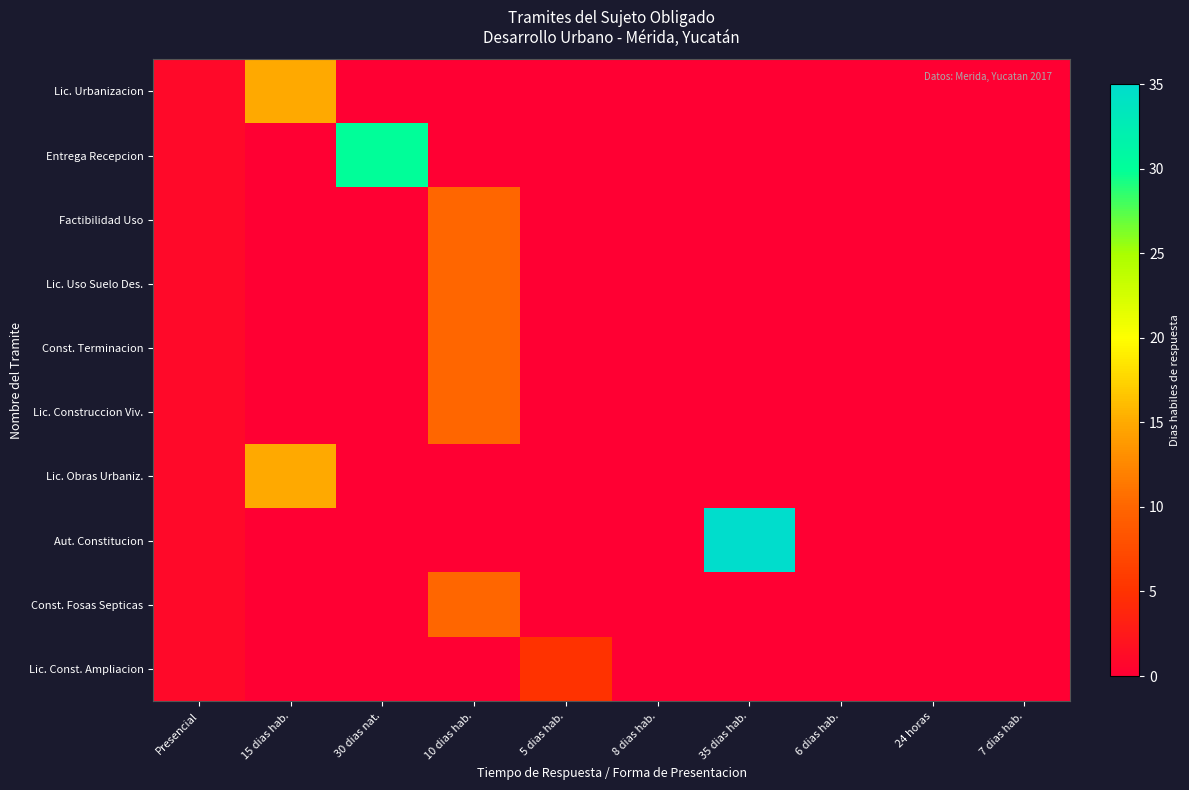

Reading right to left, extract all data points from this chart.

Lic. Urbanizacion: 7 dias hab.=0	24 horas=0	6 dias hab.=0	35 dias hab.=0	8 dias hab.=0	5 dias hab.=0	10 dias hab.=0	30 dias nat.=0	15 dias hab.=15	Presencial=1
Entrega Recepcion: 7 dias hab.=0	24 horas=0	6 dias hab.=0	35 dias hab.=0	8 dias hab.=0	5 dias hab.=0	10 dias hab.=0	30 dias nat.=30	15 dias hab.=0	Presencial=1
Factibilidad Uso: 7 dias hab.=0	24 horas=0	6 dias hab.=0	35 dias hab.=0	8 dias hab.=0	5 dias hab.=0	10 dias hab.=10	30 dias nat.=0	15 dias hab.=0	Presencial=1
Lic. Uso Suelo Des.: 7 dias hab.=0	24 horas=0	6 dias hab.=0	35 dias hab.=0	8 dias hab.=0	5 dias hab.=0	10 dias hab.=10	30 dias nat.=0	15 dias hab.=0	Presencial=1
Const. Terminacion: 7 dias hab.=0	24 horas=0	6 dias hab.=0	35 dias hab.=0	8 dias hab.=0	5 dias hab.=0	10 dias hab.=10	30 dias nat.=0	15 dias hab.=0	Presencial=1
Lic. Construccion Viv.: 7 dias hab.=0	24 horas=0	6 dias hab.=0	35 dias hab.=0	8 dias hab.=0	5 dias hab.=0	10 dias hab.=10	30 dias nat.=0	15 dias hab.=0	Presencial=1
Lic. Obras Urbaniz.: 7 dias hab.=0	24 horas=0	6 dias hab.=0	35 dias hab.=0	8 dias hab.=0	5 dias hab.=0	10 dias hab.=0	30 dias nat.=0	15 dias hab.=15	Presencial=1
Aut. Constitucion: 7 dias hab.=0	24 horas=0	6 dias hab.=0	35 dias hab.=35	8 dias hab.=0	5 dias hab.=0	10 dias hab.=0	30 dias nat.=0	15 dias hab.=0	Presencial=1
Const. Fosas Septicas: 7 dias hab.=0	24 horas=0	6 dias hab.=0	35 dias hab.=0	8 dias hab.=0	5 dias hab.=0	10 dias hab.=10	30 dias nat.=0	15 dias hab.=0	Presencial=1
Lic. Const. Ampliacion: 7 dias hab.=0	24 horas=0	6 dias hab.=0	35 dias hab.=0	8 dias hab.=0	5 dias hab.=5	10 dias hab.=0	30 dias nat.=0	15 dias hab.=0	Presencial=1